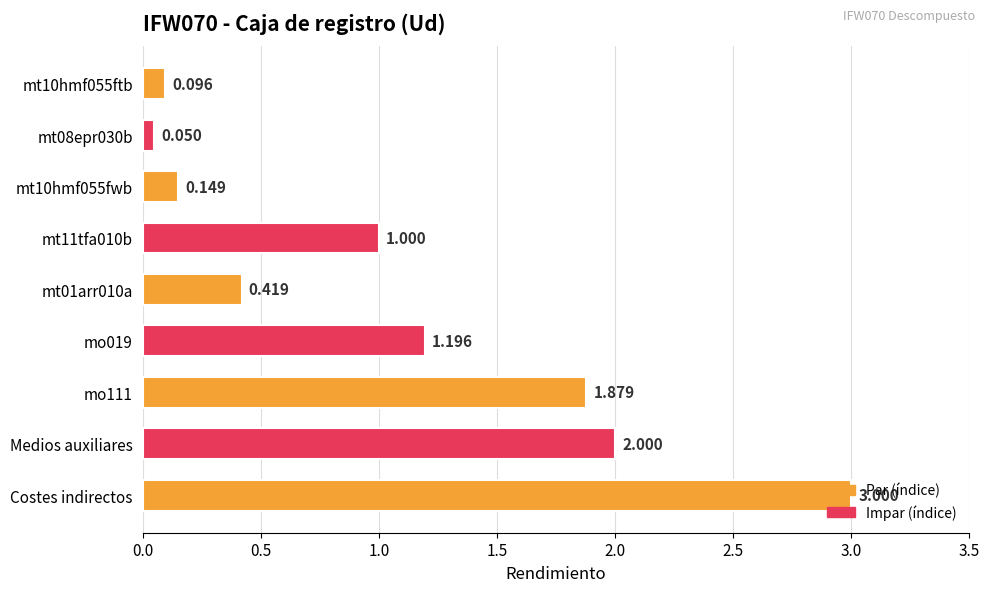

Between mt08epr030b and Medios auxiliares, which is larger?

Medios auxiliares